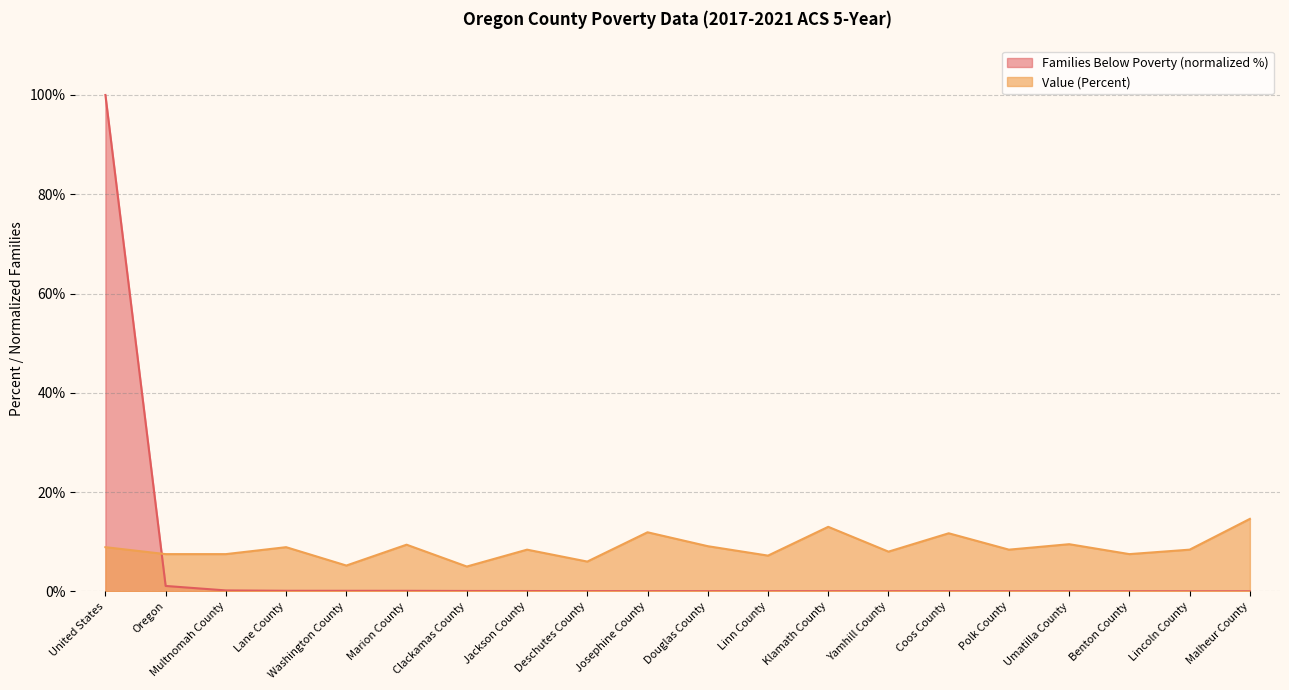

Reading right to left, transcribe all the data shown in this chart.

Families Below Poverty: Malheur County=0.0	Lincoln County=0.0	Benton County=0.0	Umatilla County=0.0	Polk County=0.0	Coos County=0.0	Yamhill County=0.0	Klamath County=0.0	Linn County=0.0	Douglas County=0.0	Josephine County=0.0	Deschutes County=0.0	Jackson County=0.1	Clackamas County=0.1	Marion County=0.1	Washington County=0.1	Lane County=0.1	Multnomah County=0.2	Oregon=1.1	United States=100.0
Value (Percent): Malheur County=14.6	Lincoln County=8.4	Benton County=7.5	Umatilla County=9.5	Polk County=8.4	Coos County=11.7	Yamhill County=8.0	Klamath County=13.0	Linn County=7.2	Douglas County=9.1	Josephine County=11.9	Deschutes County=6.0	Jackson County=8.4	Clackamas County=5.0	Marion County=9.4	Washington County=5.2	Lane County=8.9	Multnomah County=7.5	Oregon=7.5	United States=8.9